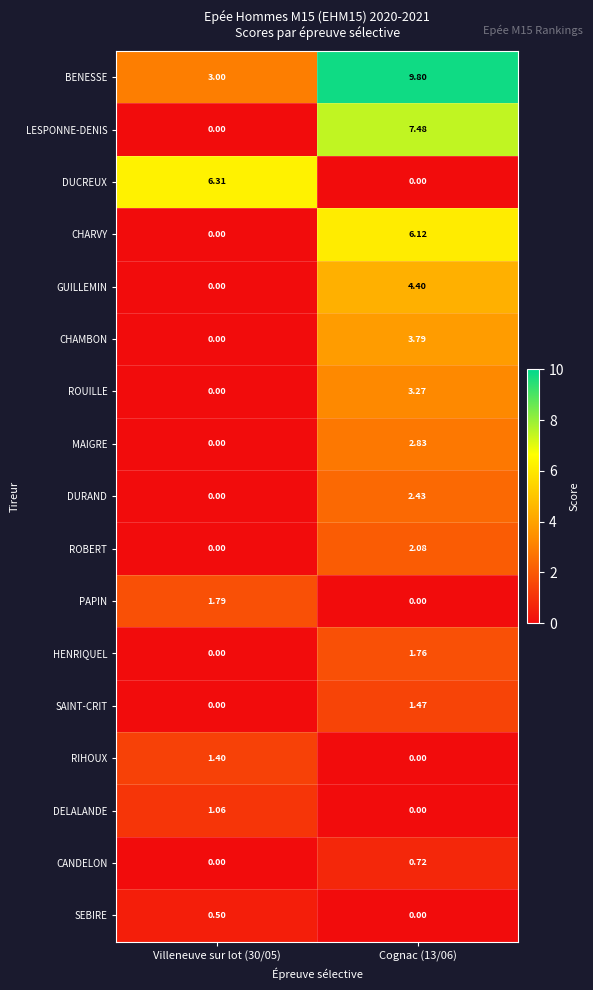

Which series has the largest range (max minus min)?

LESPONNE-DENIS